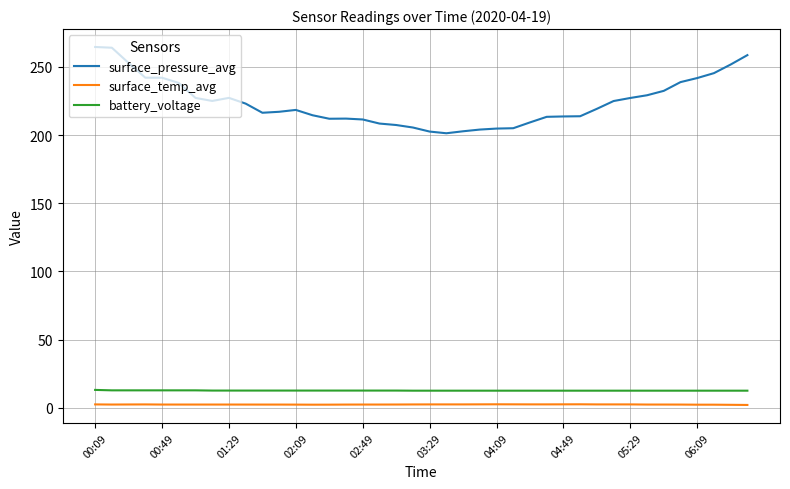

What is the minimum value shown in the chart?

2.1